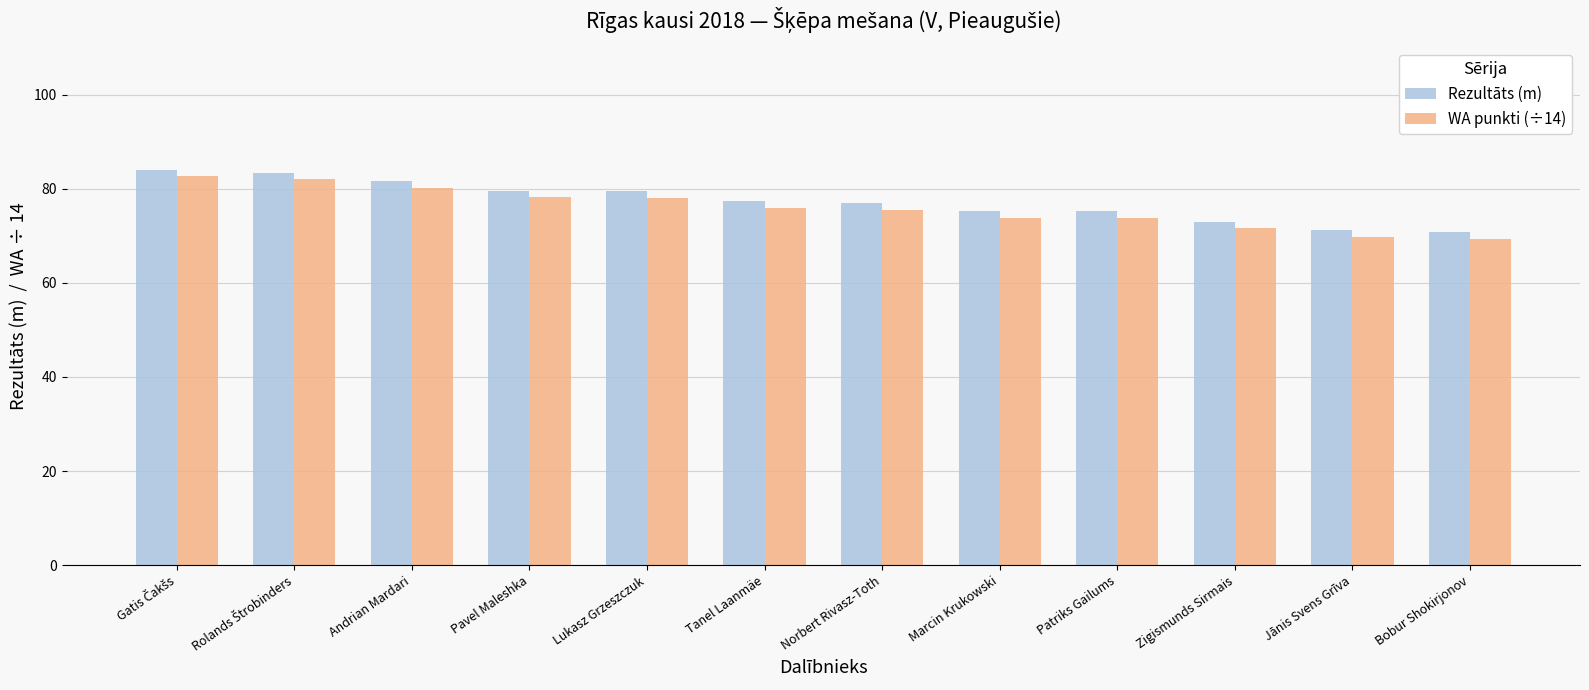

At Jānis Svens Grīva, list the series in order from smallest to largest.

WA punkti (÷14), Rezultāts (m)